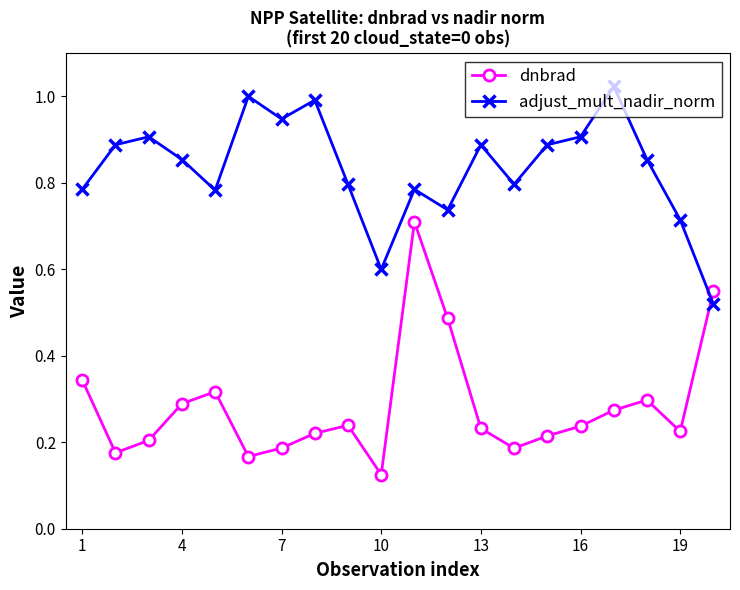

After their last crossing, which series has the higher values: adjust_mult_nadir_norm or dnbrad?

dnbrad